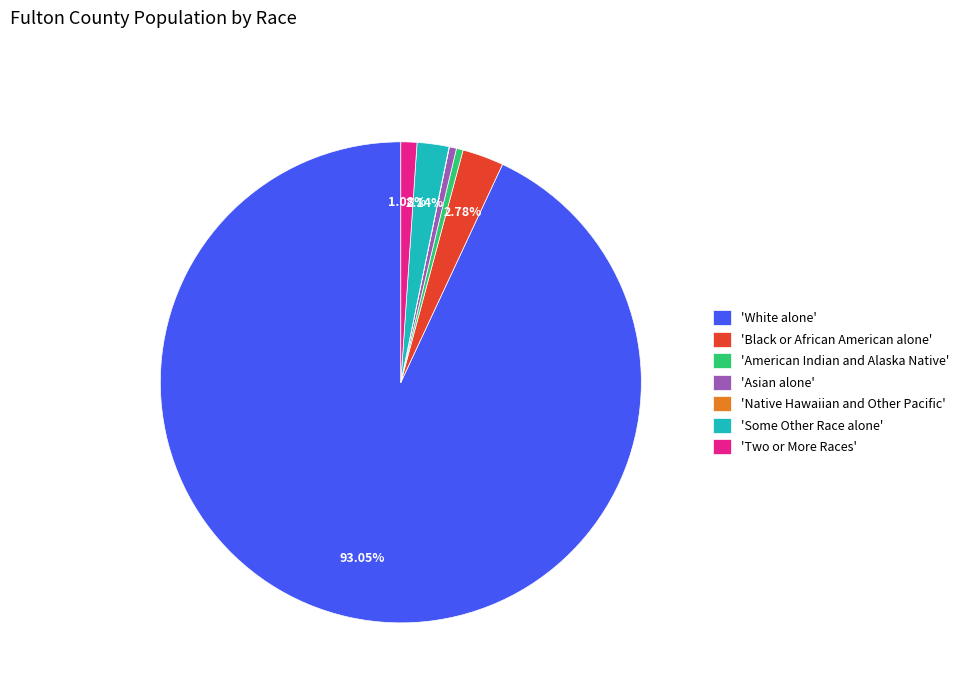

Which category has the biggest portion of the pie?

'White alone'